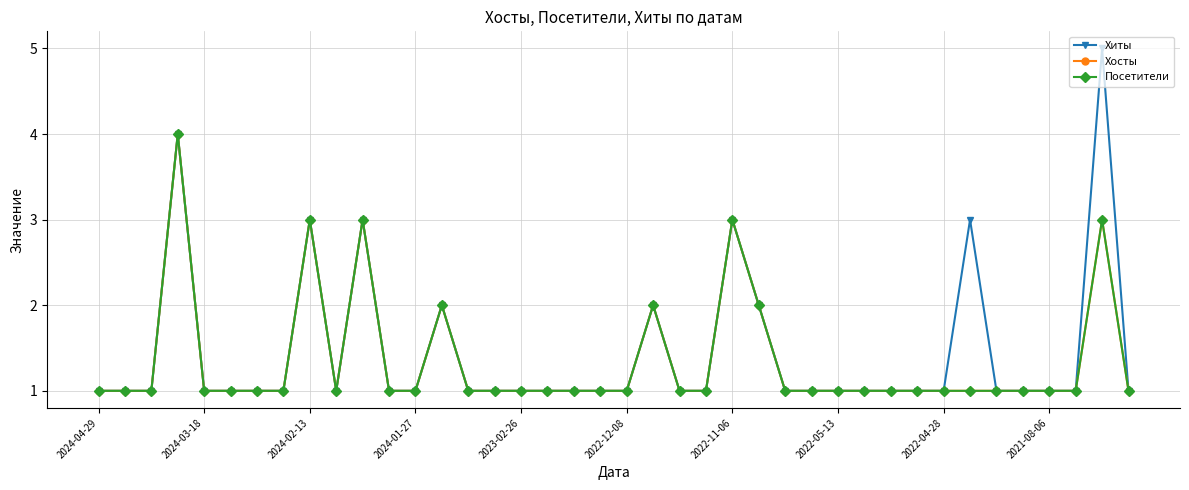

What is the value of the Хиты point at the 3rd from the left?

1